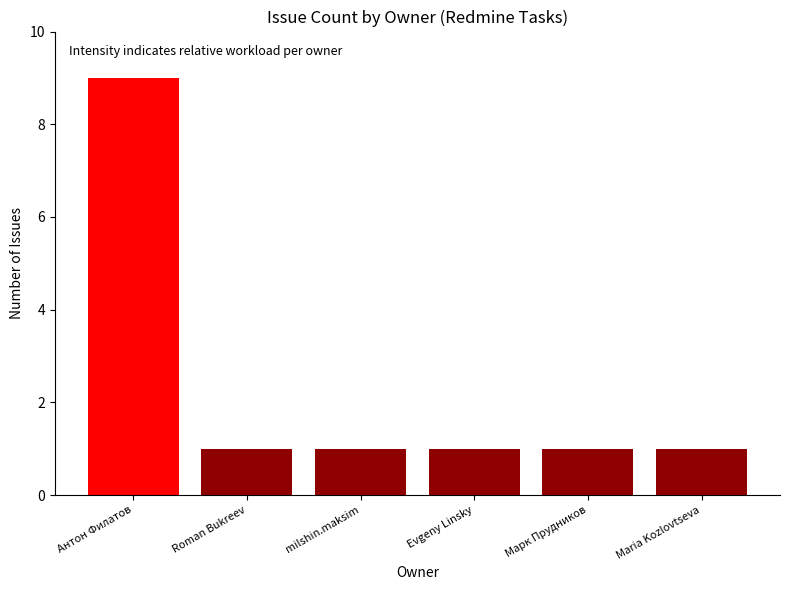

How many distinct data groups are displayed?

1